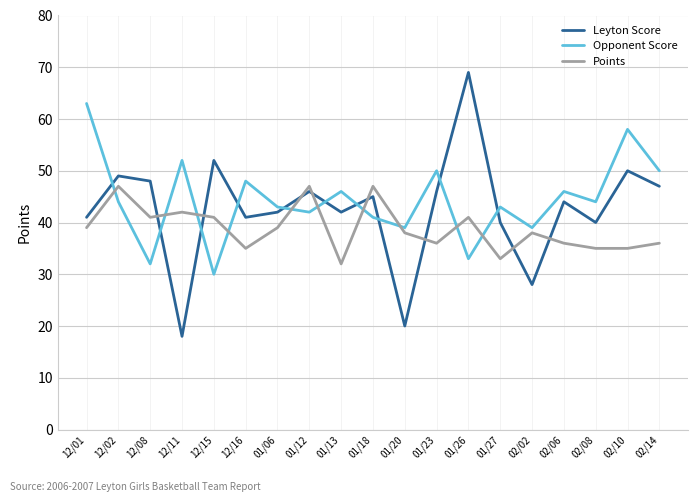

Which series ends up on top after the final intersection of Opponent Score and Points?

Opponent Score